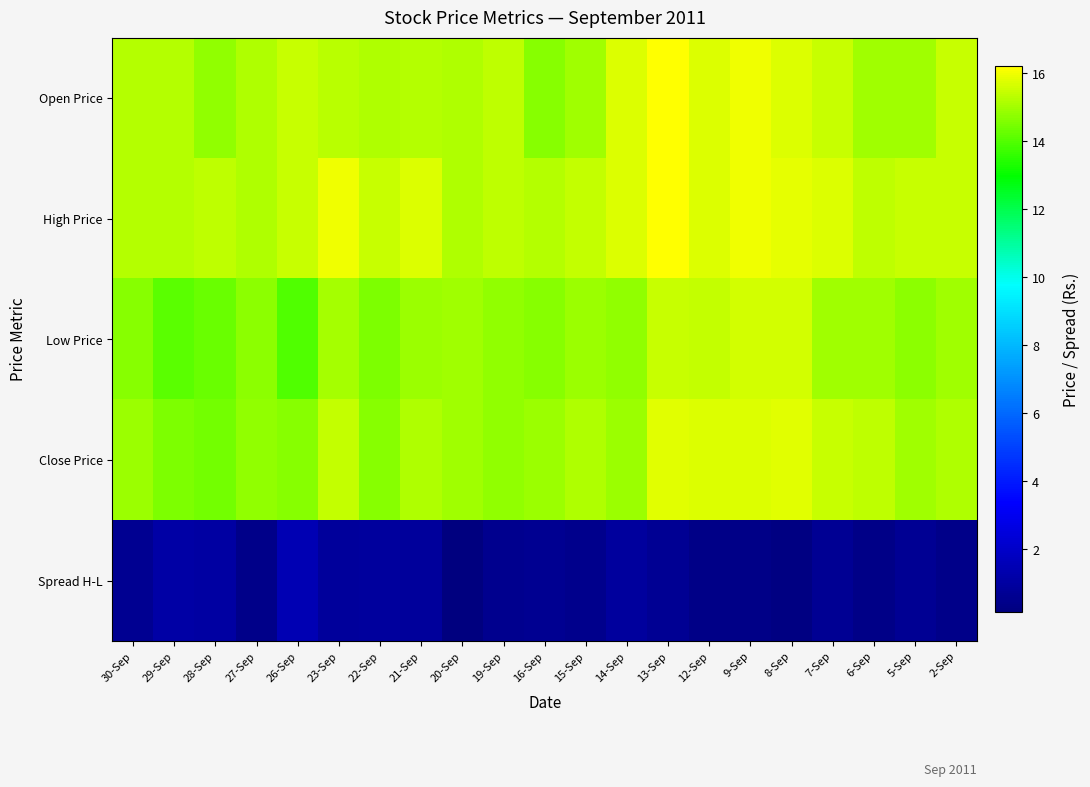

List the series in order of their peak value, lowest first.

Spread H-L, Low Price, Close Price, Open Price, High Price